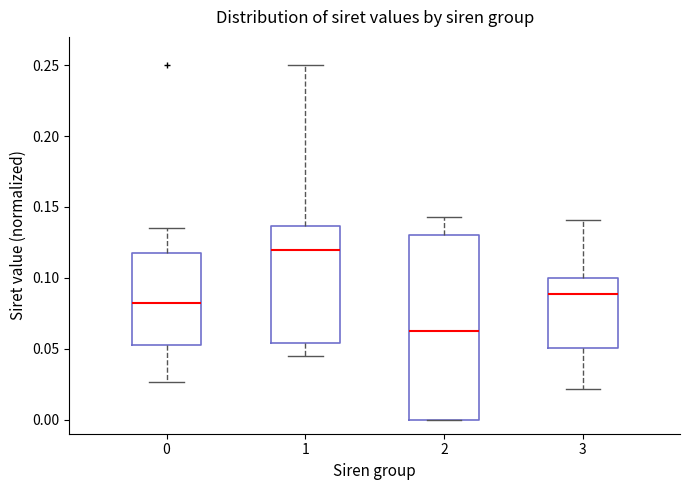

Which box has the lowest median line?

2